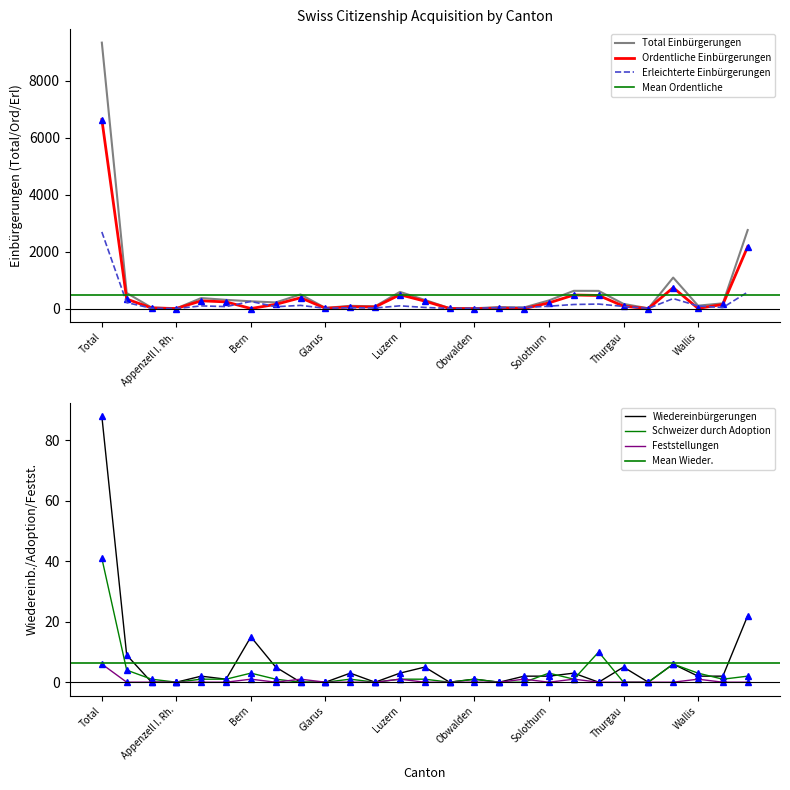

Reading left to right, what are all the values shown in this chart?

Total Einbürgerungen: Total=9342	Aargau=550	Appenzell A. Rh.=39	Appenzell I. Rh.=9	Basel-Land=372	Basel-Stadt=309	Bern=258	Freiburg=218	Genf=498	Glarus=25	Graubünden=99	Jura=82	Luzern=589	Neuenburg=307	Nidwalden=15	Obwalden=14	Schaffhausen=54	Schwyz=42	Solothurn=290	St. Gallen=626	Tessin=624	Thurgau=167	Uri=11	Waadt=1091	Wallis=105	Zug=187	Zürich=2761
Ordentliche Einbürgerungen: Total=6642	Aargau=337	Appenzell A. Rh.=25	Appenzell I. Rh.=4	Basel-Land=275	Basel-Stadt=237	Bern=4	Freiburg=150	Genf=382	Glarus=13	Graubünden=66	Jura=59	Luzern=489	Neuenburg=264	Nidwalden=6	Obwalden=0	Schaffhausen=20	Schwyz=2	Solothurn=203	St. Gallen=479	Tessin=463	Thurgau=88	Uri=2	Waadt=737	Wallis=10	Zug=148	Zürich=2179
Erleichterte Einbürgerungen: Total=2694	Aargau=213	Appenzell A. Rh.=14	Appenzell I. Rh.=5	Basel-Land=97	Basel-Stadt=72	Bern=253	Freiburg=68	Genf=115	Glarus=12	Graubünden=33	Jura=23	Luzern=99	Neuenburg=43	Nidwalden=9	Obwalden=14	Schaffhausen=34	Schwyz=39	Solothurn=87	St. Gallen=146	Tessin=161	Thurgau=79	Uri=9	Waadt=354	Wallis=94	Zug=39	Zürich=582
Wiedereinbürgerungen: Total=88	Aargau=9	Appenzell A. Rh.=0	Appenzell I. Rh.=0	Basel-Land=2	Basel-Stadt=1	Bern=15	Freiburg=5	Genf=0	Glarus=0	Graubünden=3	Jura=0	Luzern=3	Neuenburg=5	Nidwalden=0	Obwalden=1	Schaffhausen=0	Schwyz=2	Solothurn=2	St. Gallen=3	Tessin=0	Thurgau=5	Uri=0	Waadt=6	Wallis=2	Zug=2	Zürich=22
Schweizer durch Adoption: Total=41	Aargau=4	Appenzell A. Rh.=1	Appenzell I. Rh.=0	Basel-Land=1	Basel-Stadt=1	Bern=3	Freiburg=1	Genf=0	Glarus=0	Graubünden=1	Jura=0	Luzern=1	Neuenburg=1	Nidwalden=0	Obwalden=1	Schaffhausen=0	Schwyz=0	Solothurn=3	St. Gallen=1	Tessin=10	Thurgau=0	Uri=0	Waadt=6	Wallis=3	Zug=1	Zürich=2
Feststellungen: Total=6	Aargau=0	Appenzell A. Rh.=0	Appenzell I. Rh.=0	Basel-Land=0	Basel-Stadt=0	Bern=1	Freiburg=0	Genf=1	Glarus=0	Graubünden=0	Jura=0	Luzern=1	Neuenburg=0	Nidwalden=0	Obwalden=0	Schaffhausen=0	Schwyz=1	Solothurn=0	St. Gallen=1	Tessin=0	Thurgau=0	Uri=0	Waadt=0	Wallis=1	Zug=0	Zürich=0